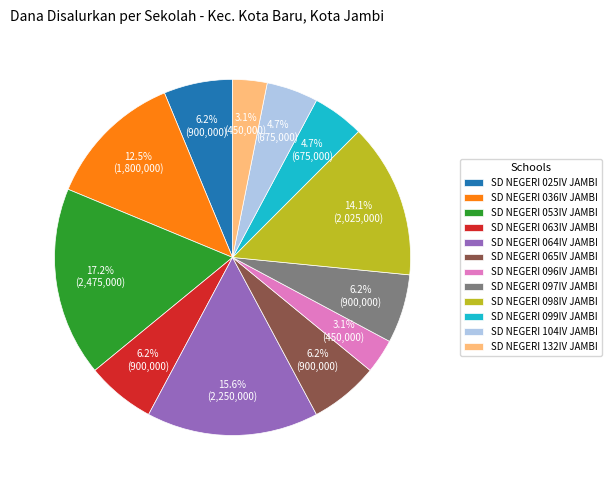

Which slice is the largest?

SD NEGERI 053IV JAMBI